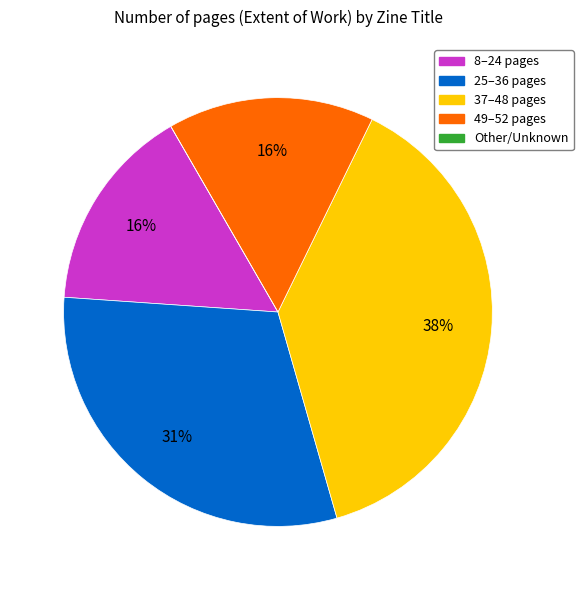

To the nearest percent, what is the difference between the largest and smallest slice percentages?

38%